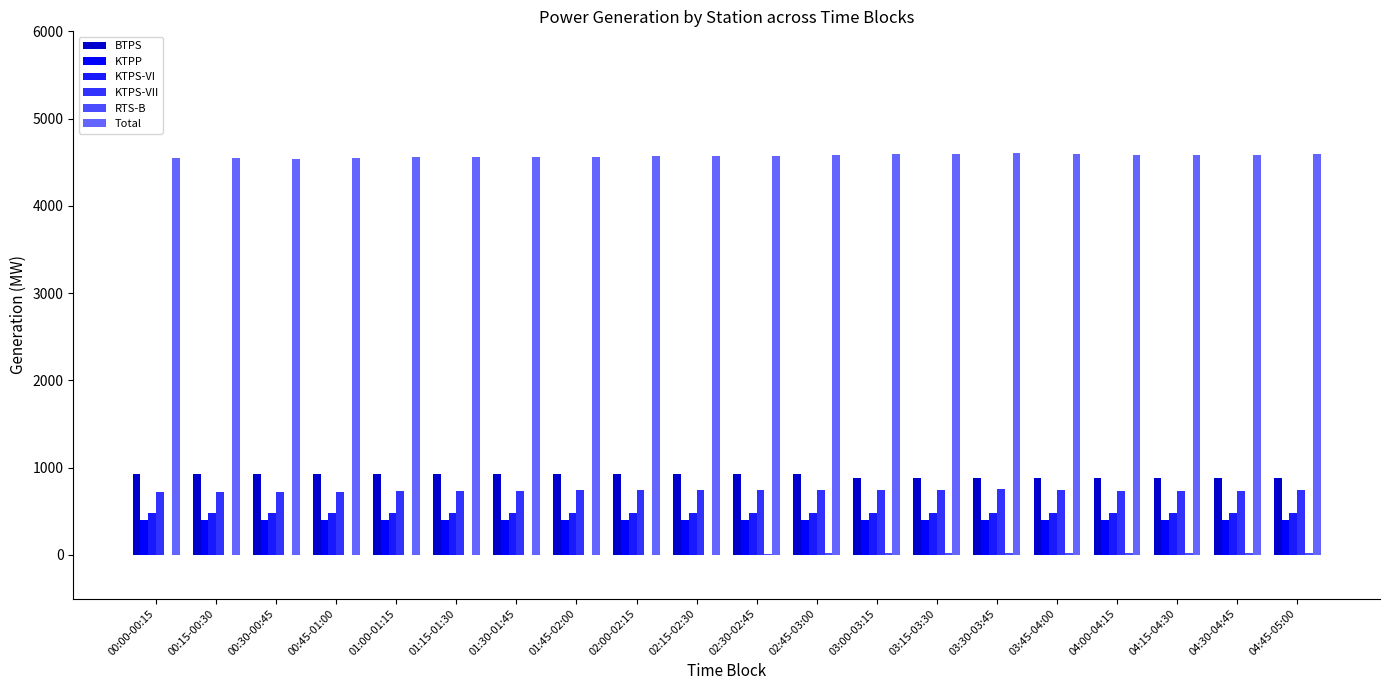

How many data points does each series have?

20